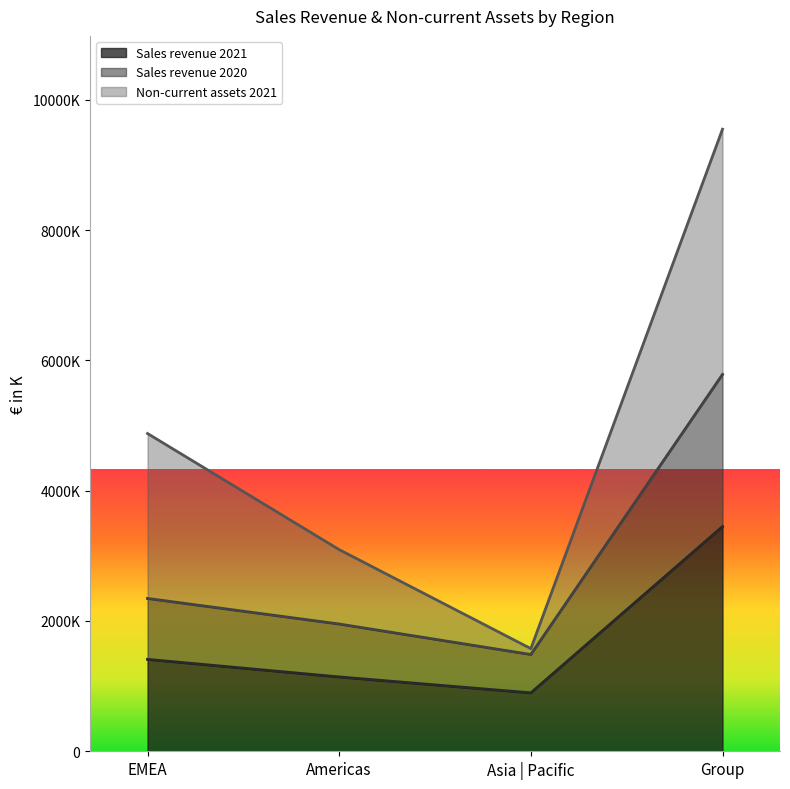

The value of Sales revenue 2021 at Americas is 1504912. True or false?

False